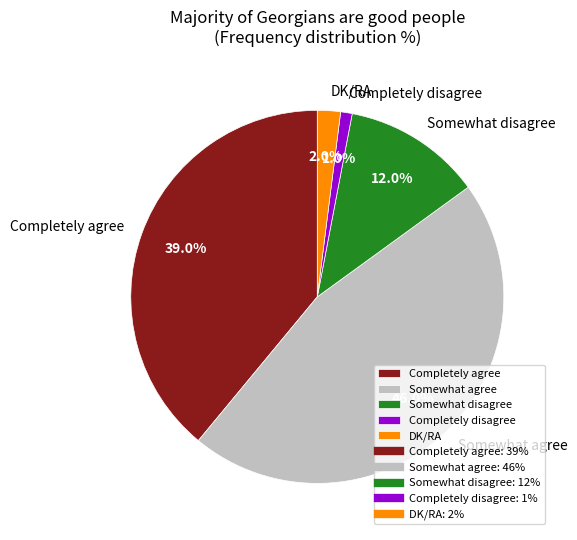

Between Somewhat disagree and Completely disagree, which is larger?

Somewhat disagree